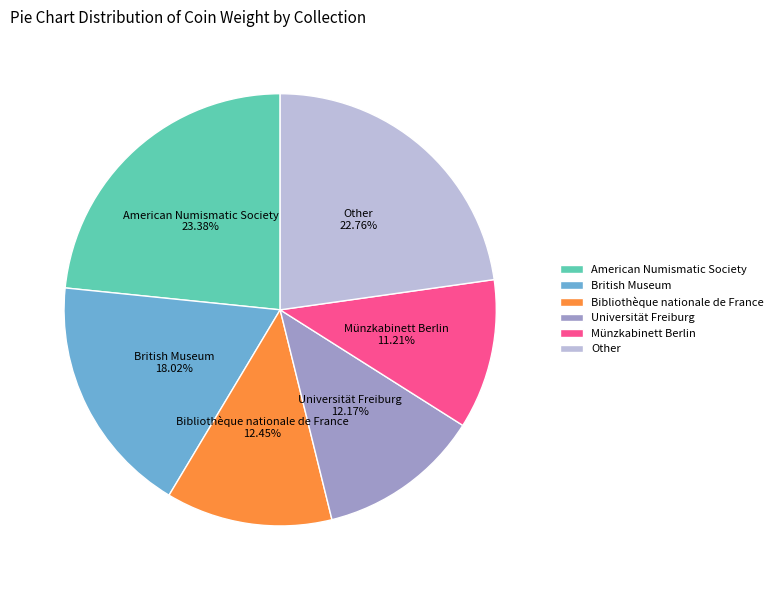

Count the number of slices in the pie.

6